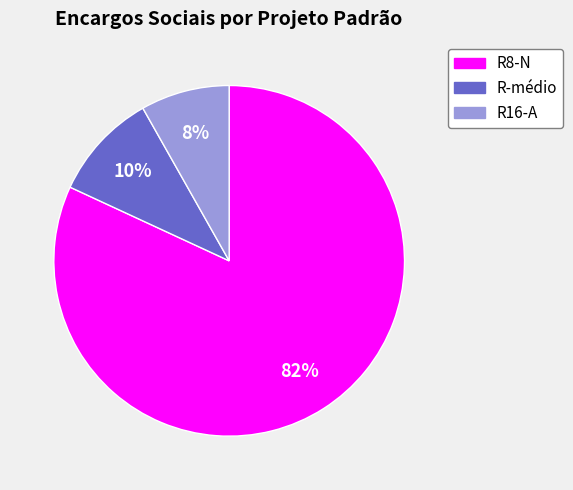

To the nearest percent, what is the average slice percentage?

33%